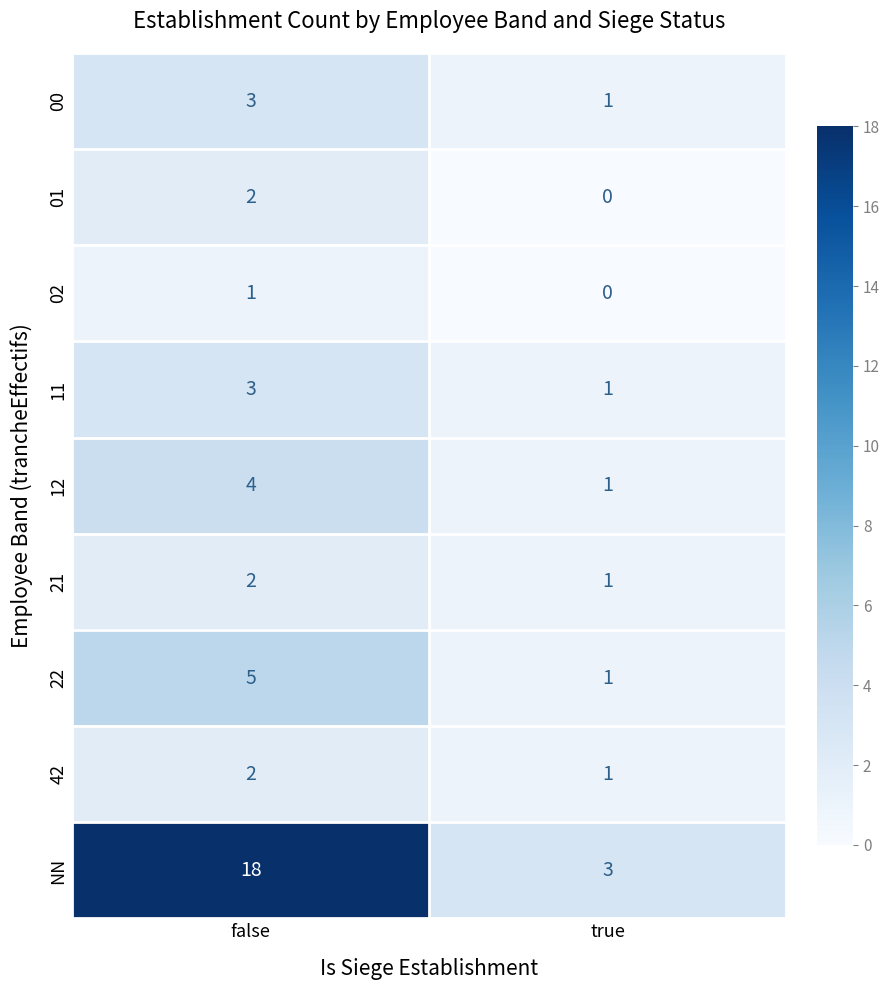

What is the sum of the 21 values at false and true?

3